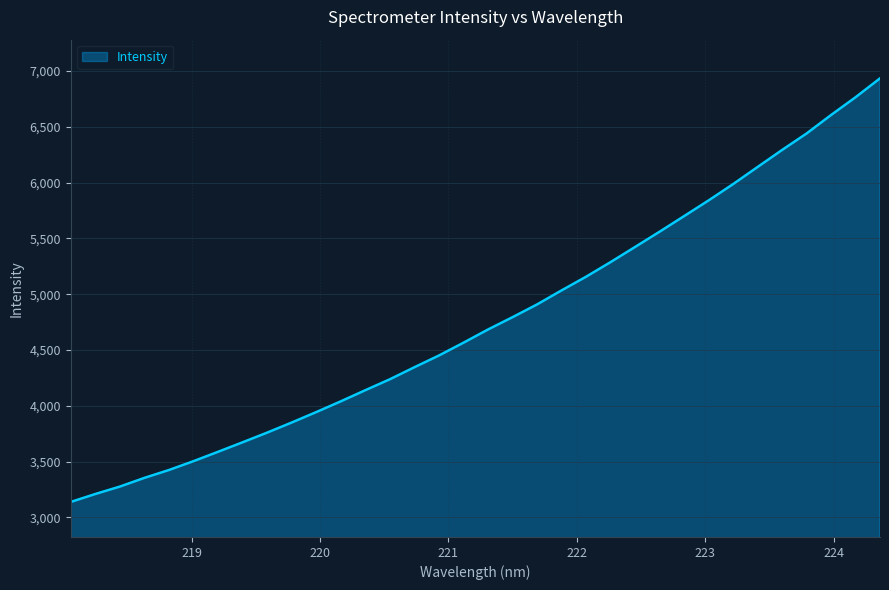

What is the smallest value displayed?

3138.5